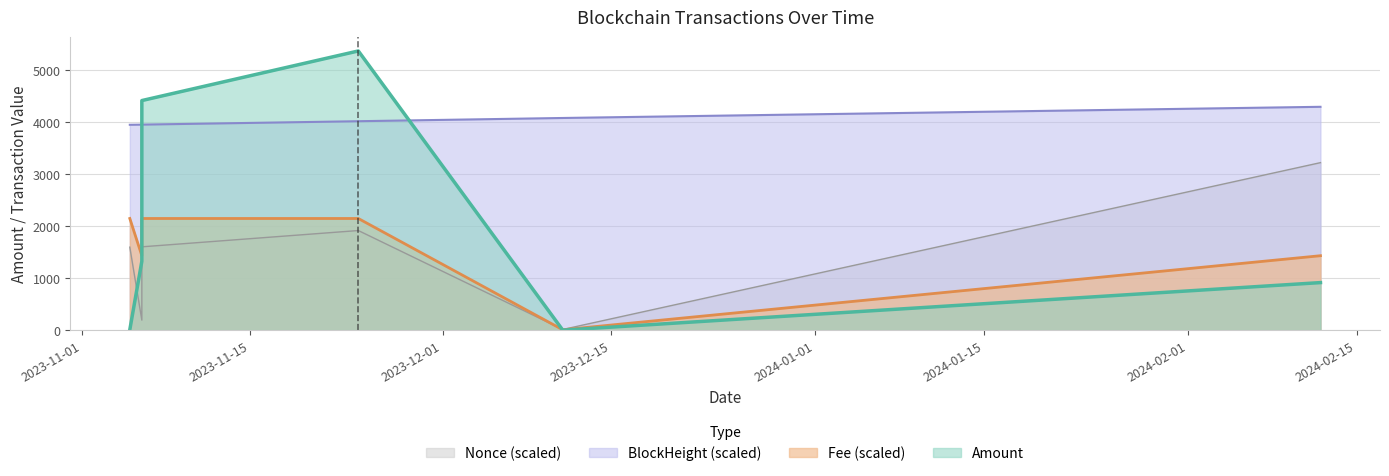

What is the average value of the Fee series?

1552.8